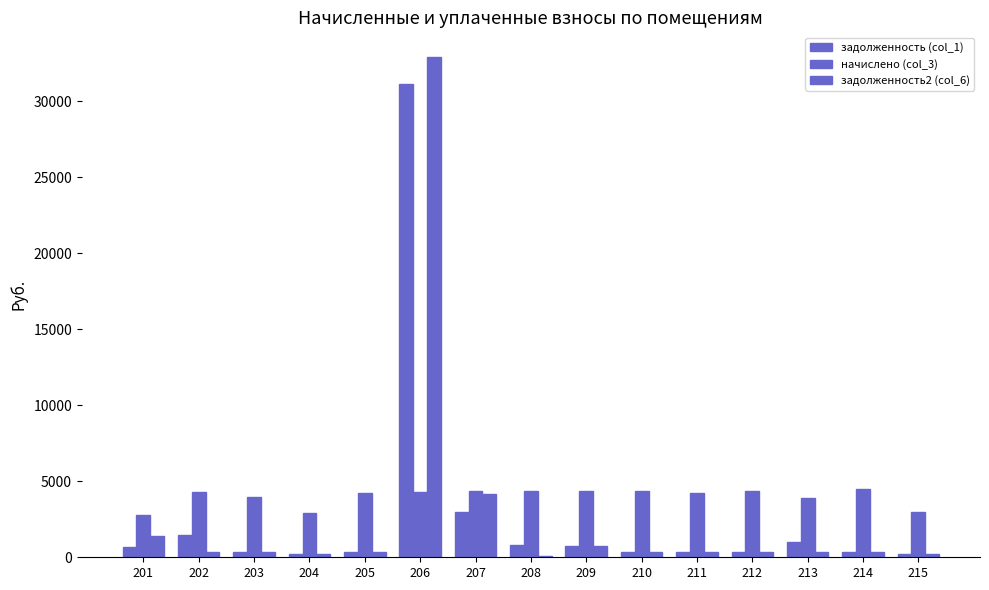

Reading left to right, transcribe all the data shown in this chart.

задолженность (col_1): 689.3	1436.6	333.0	243.1	352.3	31142.0	2979.2	796.1	726.3	363.0	354.3	361.2	985.7	373.0	247.1
начислено (col_3): 2757.2	4283.8	3996.0	2917.1	4227.7	4291.7	4363.7	4371.6	4347.6	4355.6	4251.7	4339.7	3916.1	4475.5	2965.1
задолженность2 (col_6): 1378.6	357.0	333.0	243.1	352.1	32897.5	4147.1	64.9	725.5	363.0	354.3	360.7	326.3	373.0	247.1